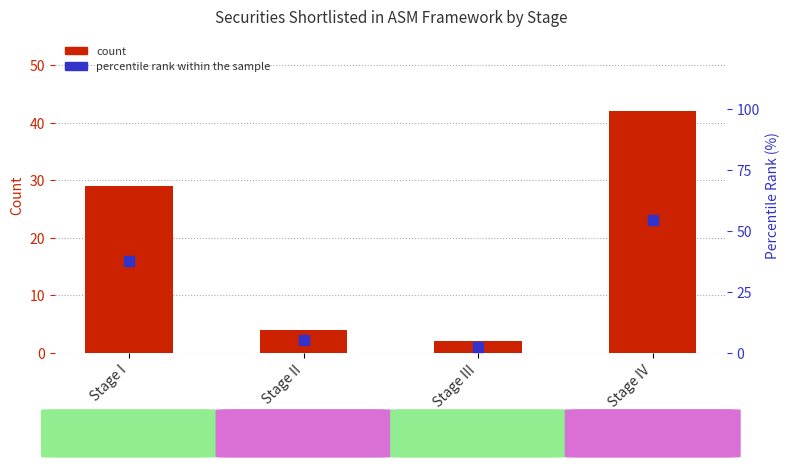

Which series has the largest total across all categories?

percentile rank within the sample